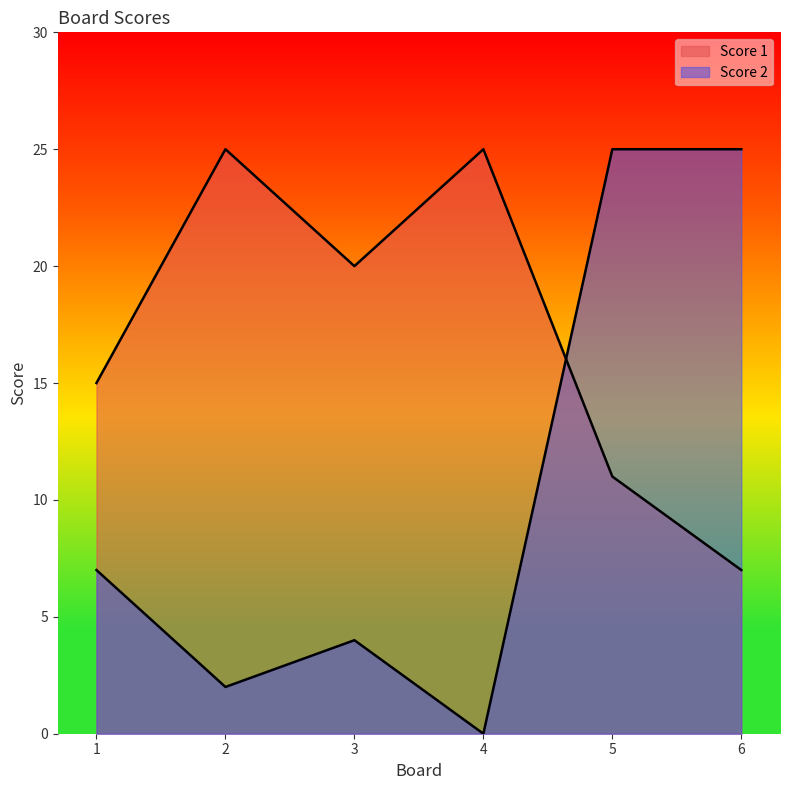

What is the value of the Score 1 point at the 6th from the left?

7